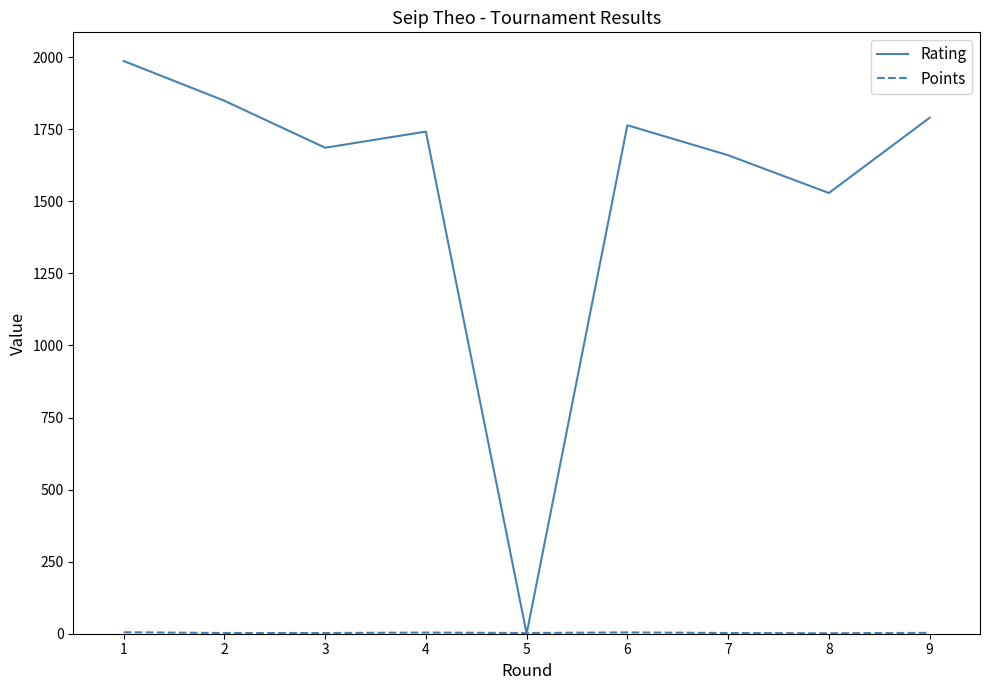

Which series has the largest total across all categories?

Rating